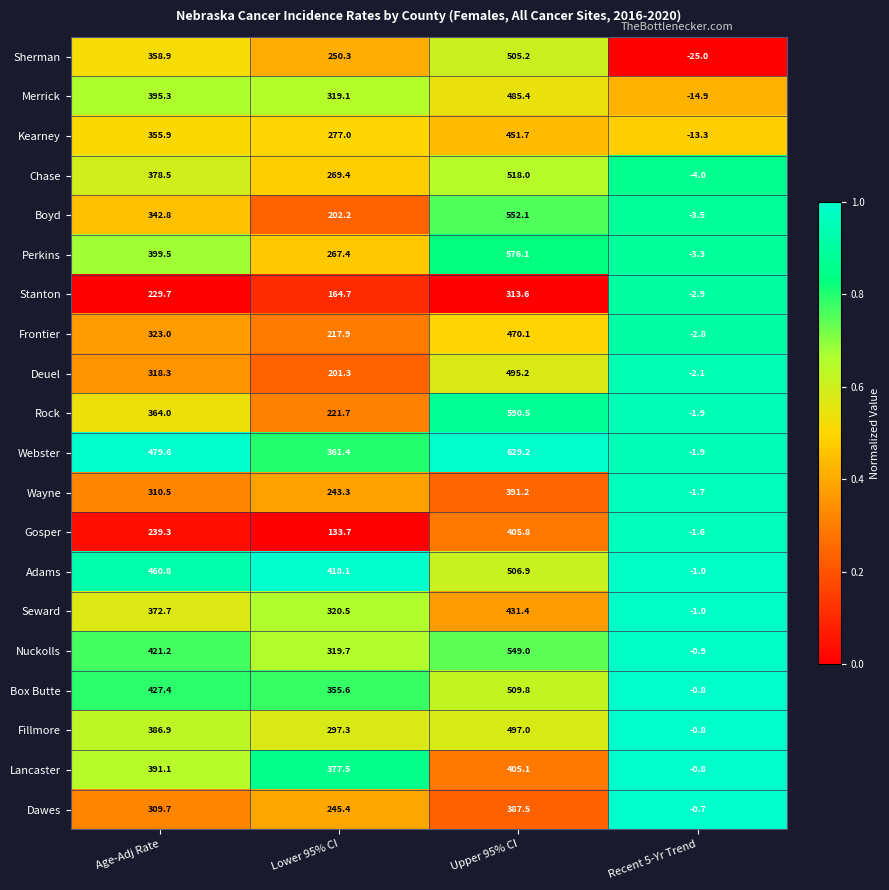

Read the Adams value at Recent 5-Yr Trend.

-1.0